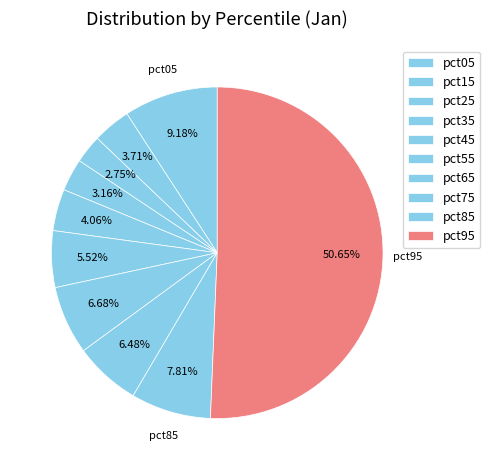

How many slices are in this pie chart?

10